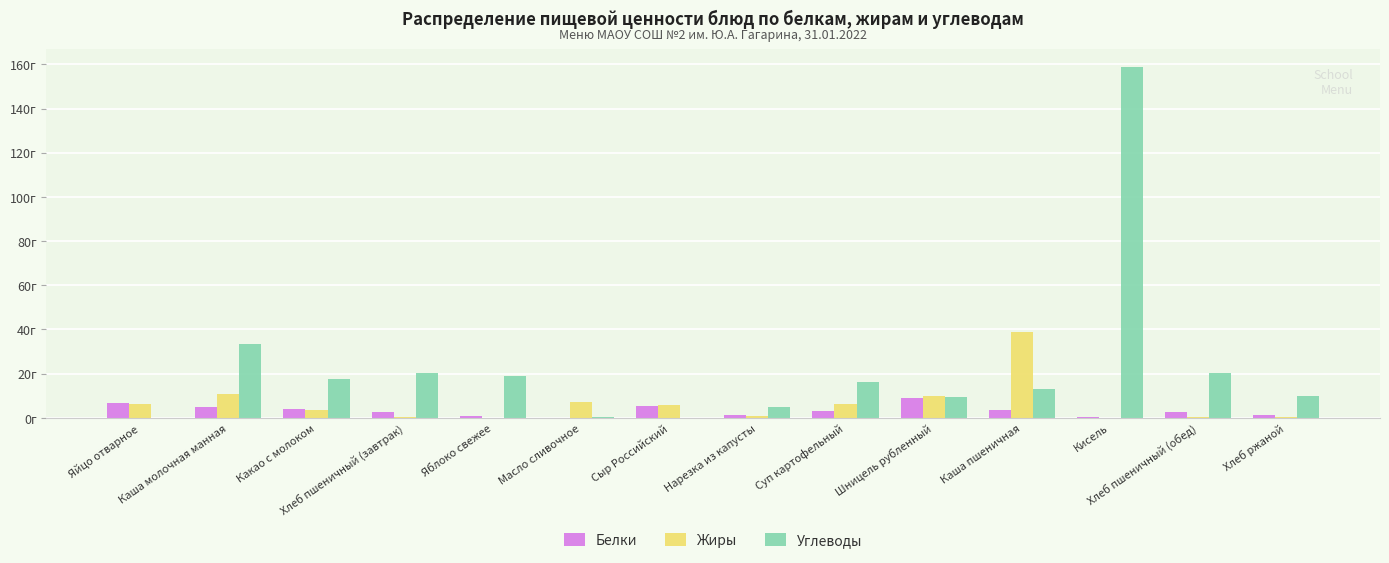

Are the bars horizontal?

No